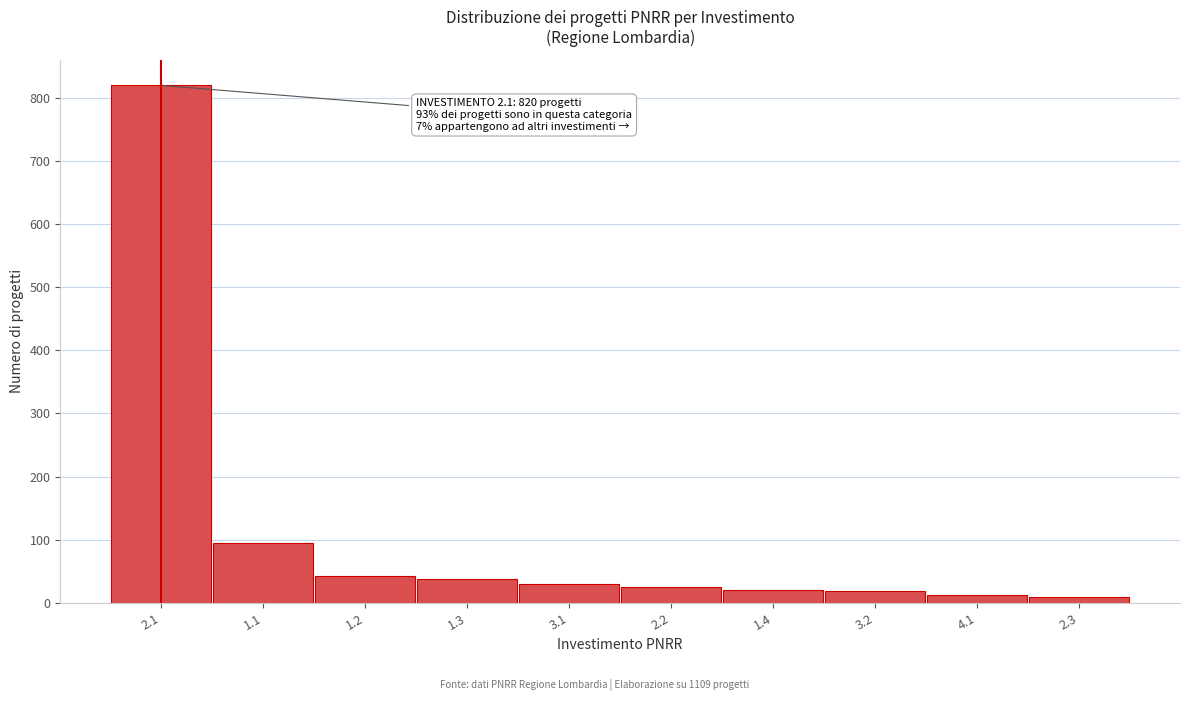

What is the greatest value displayed?

820